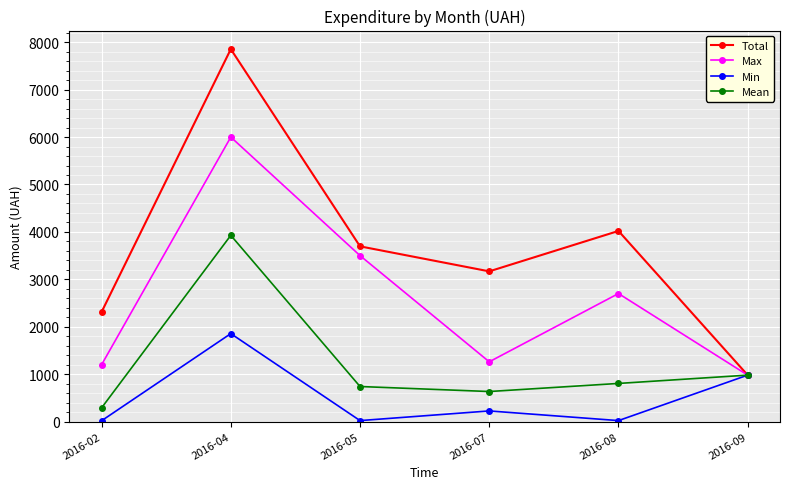

What is the total value across all series at 2016-04?

19637.5